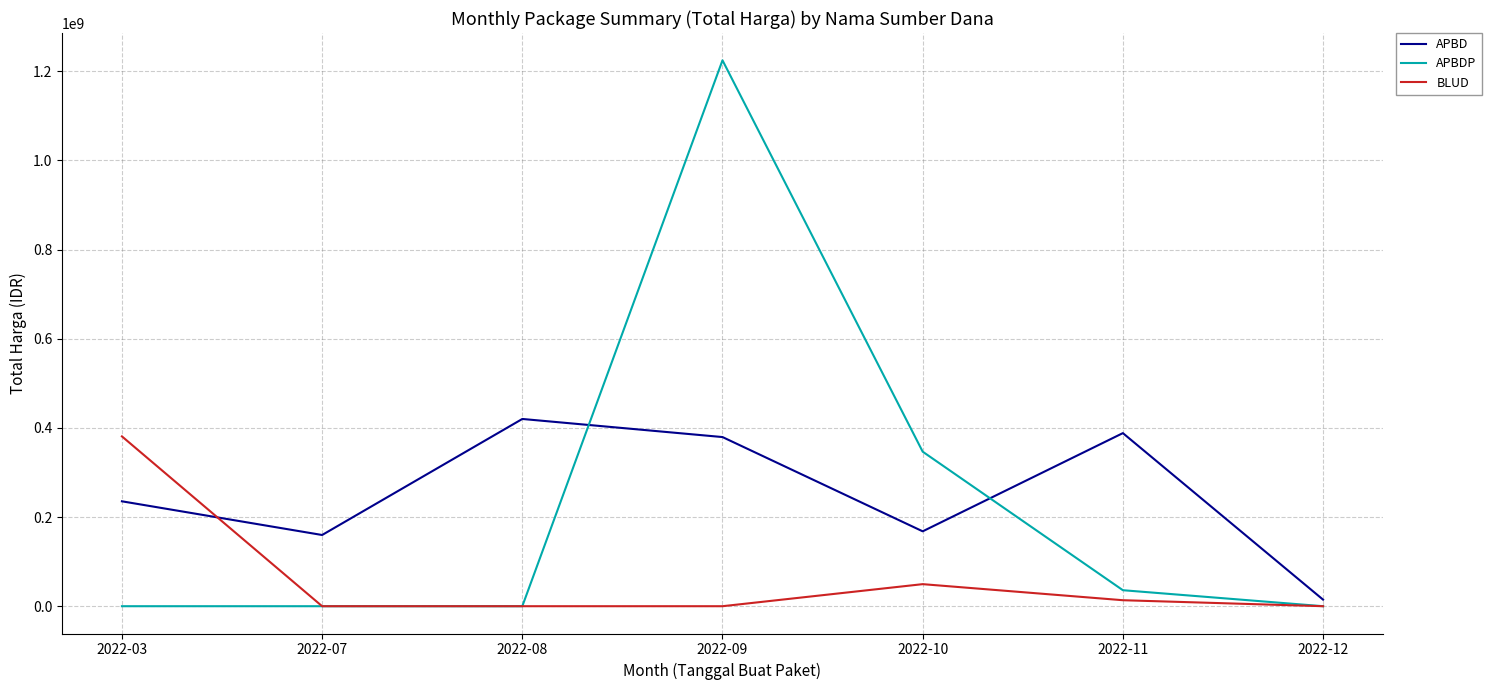

Which series has the largest range (max minus min)?

APBDP